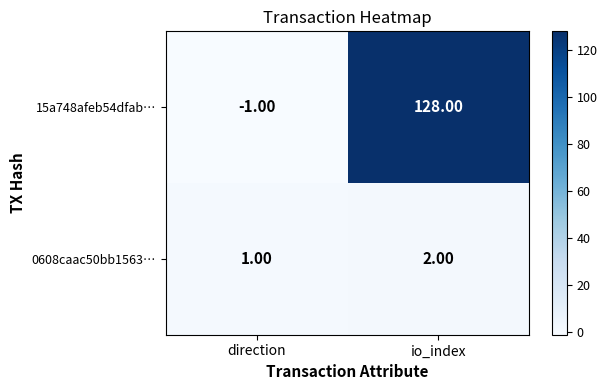

List the series in order of their overall mean, highest first.

15a748afeb54dfab…, 0608caac50bb1563…